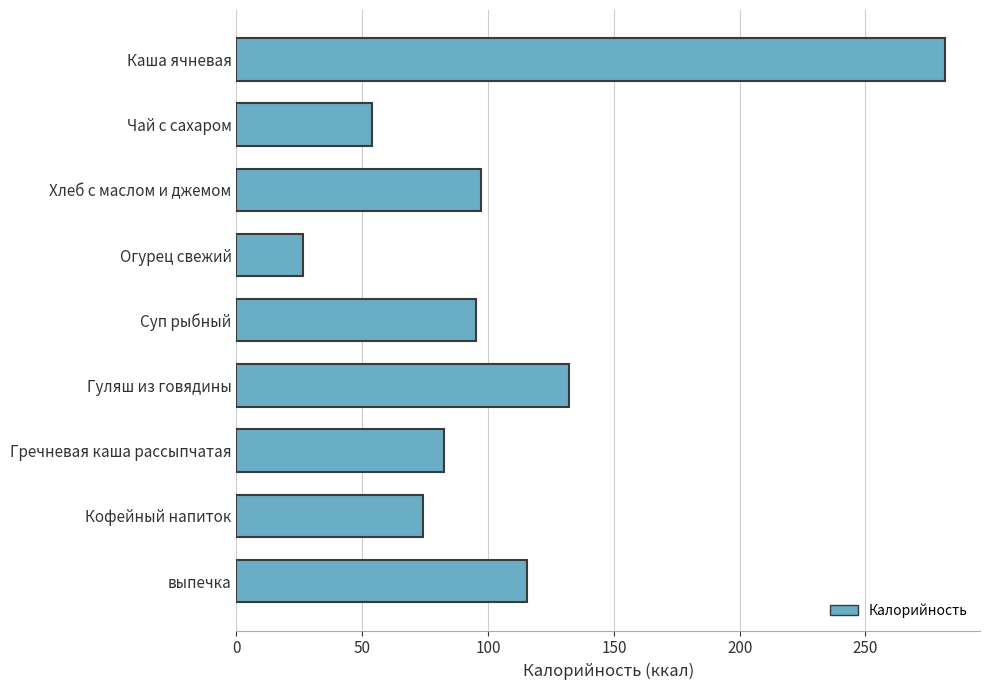

What is the value of the 6th bar from the top?

132.0